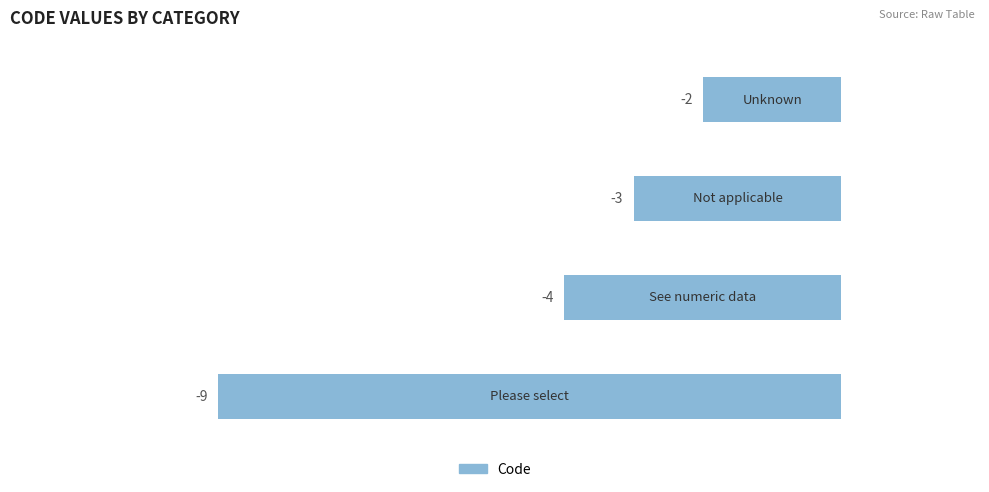

Count the number of values greater than -3.

1